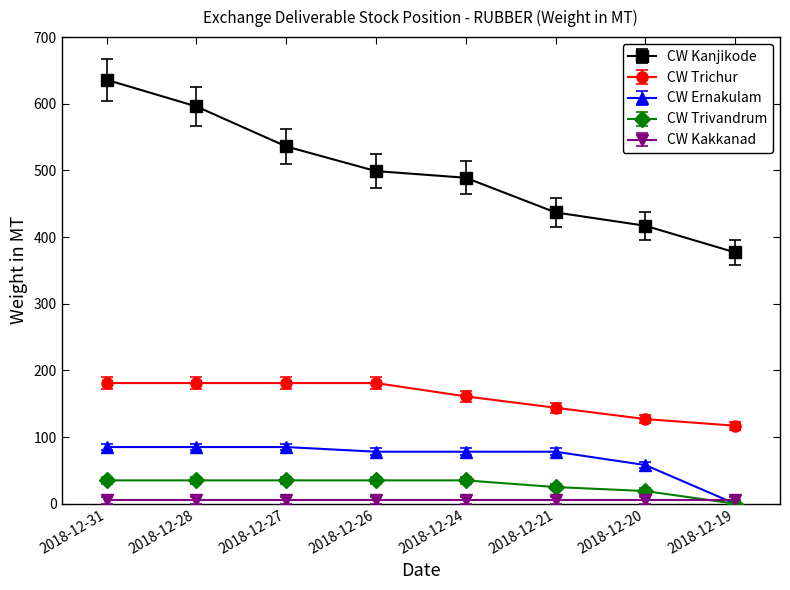

What is the difference between the highest and lowest values at 2018-12-31?

631